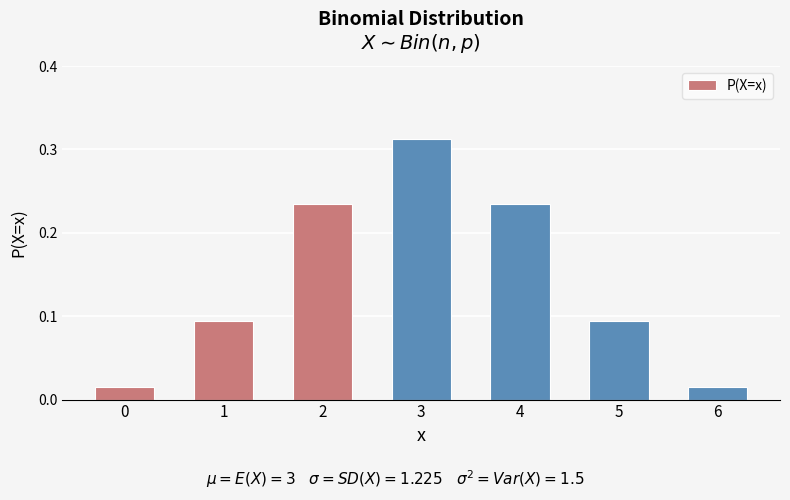

Which label corresponds to the largest value in the chart?

3